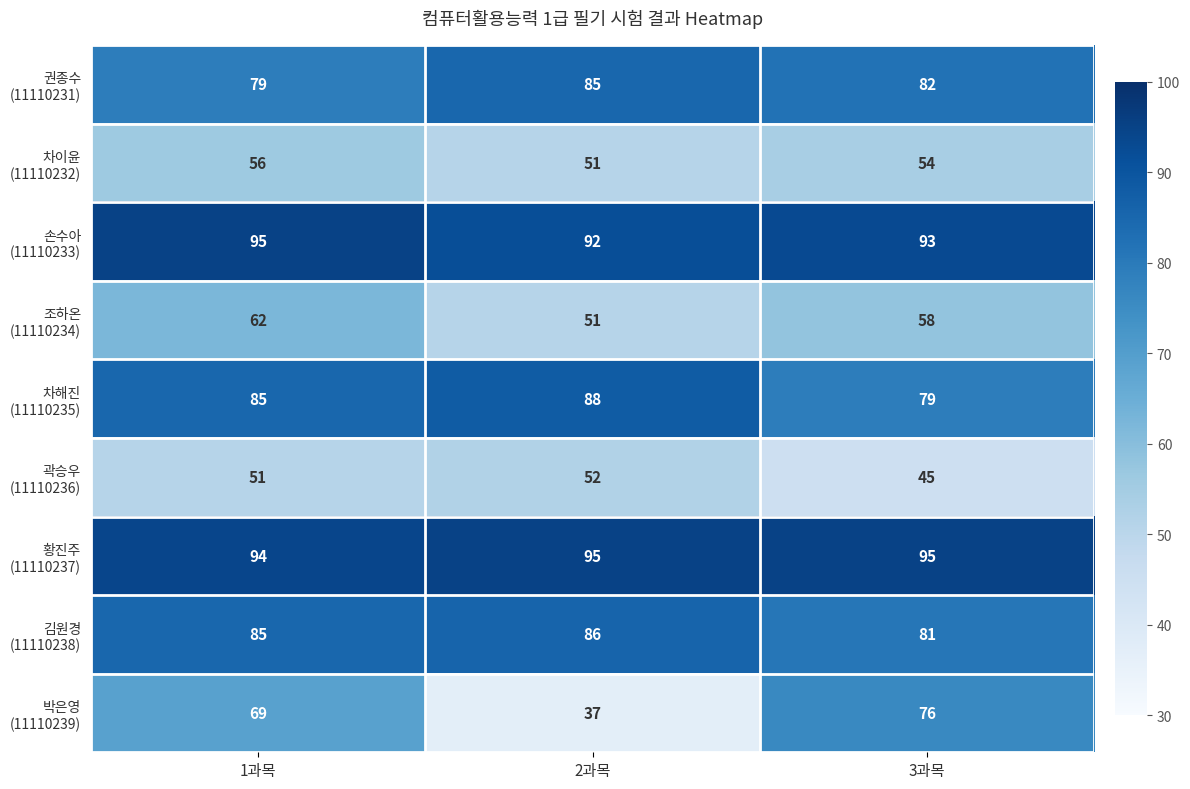

Which category has the lowest value across all series?

2과목